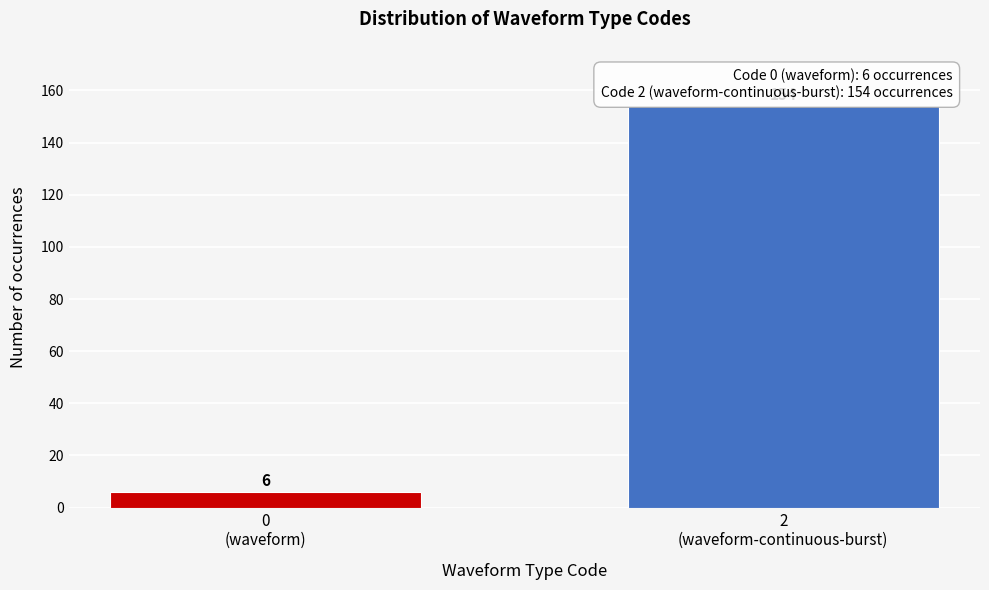

Reading right to left, what are all the values shown in this chart?

154	6